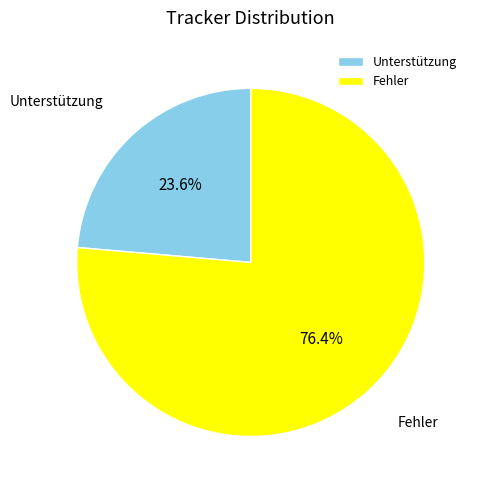

Rank the categories by value from lowest to highest.

Unterstützung, Fehler